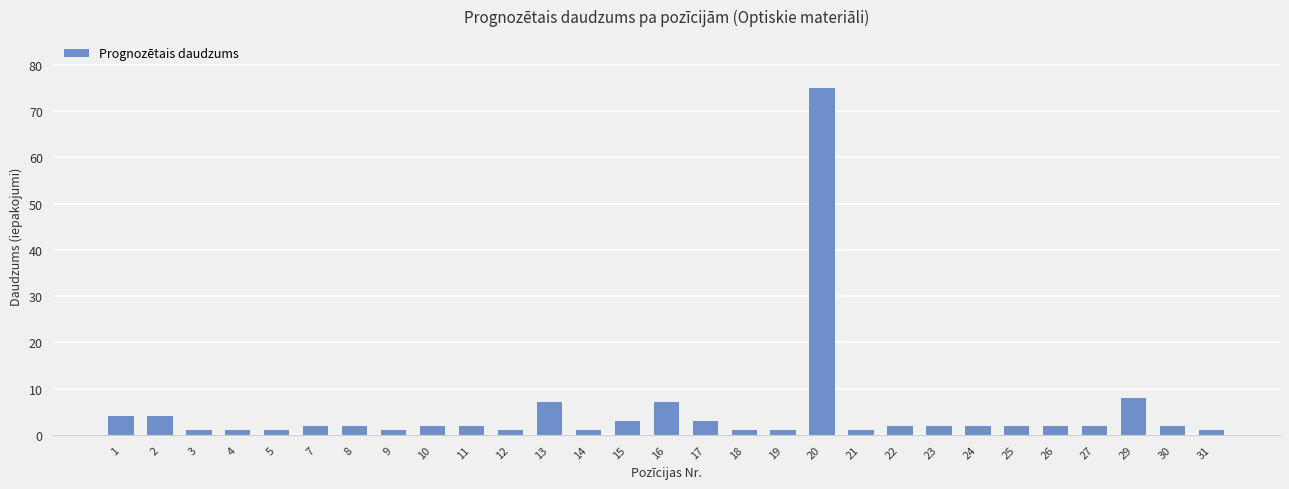

Reading right to left, extract all data points from this chart.

31=1	30=2	29=8	27=2	26=2	25=2	24=2	23=2	22=2	21=1	20=75	19=1	18=1	17=3	16=7	15=3	14=1	13=7	12=1	11=2	10=2	9=1	8=2	7=2	5=1	4=1	3=1	2=4	1=4